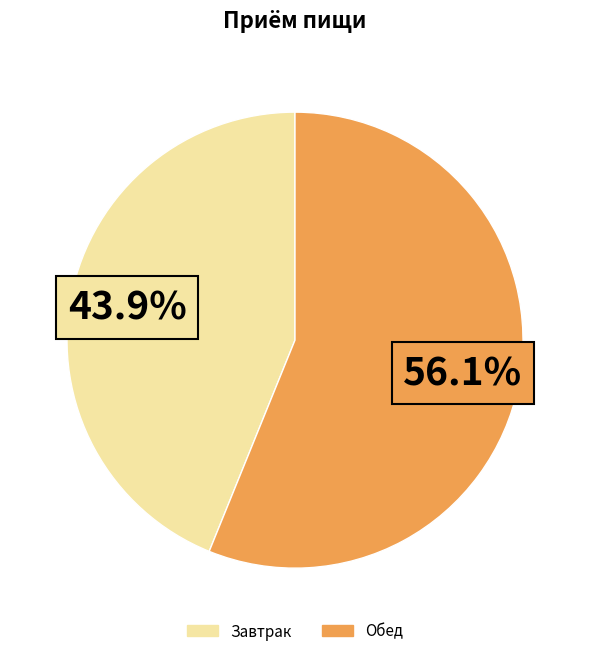

To the nearest percent, what is the difference between the Обед and Завтрак slice percentages?

12%